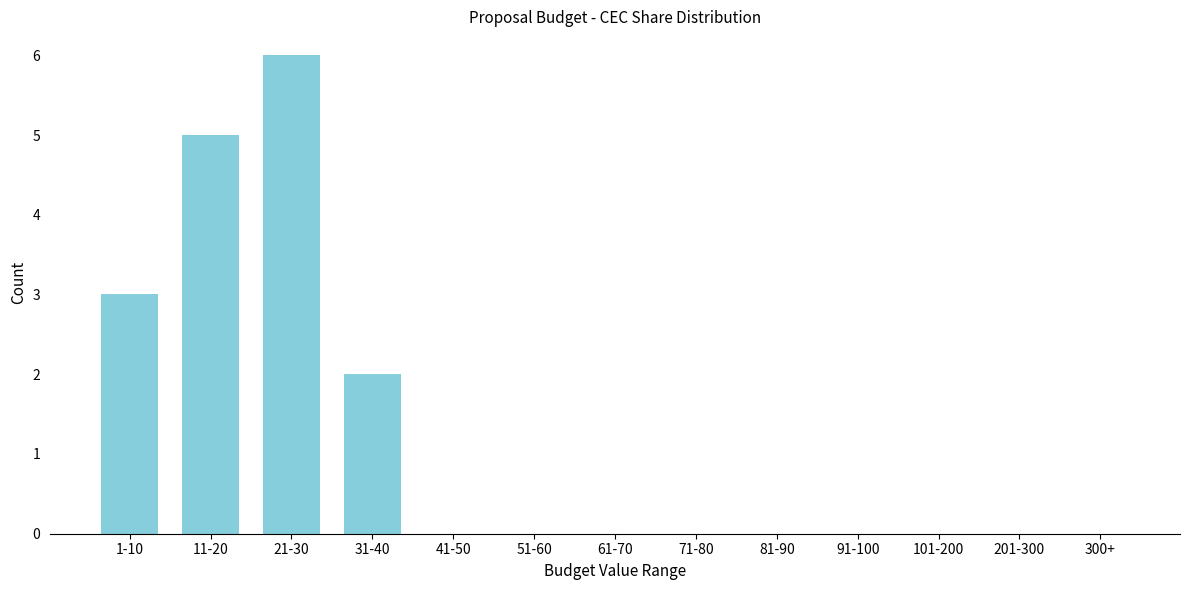

Reading left to right, extract all data points from this chart.

1-10=3	11-20=5	21-30=6	31-40=2	41-50=0	51-60=0	61-70=0	71-80=0	81-90=0	91-100=0	101-200=0	201-300=0	300+=0